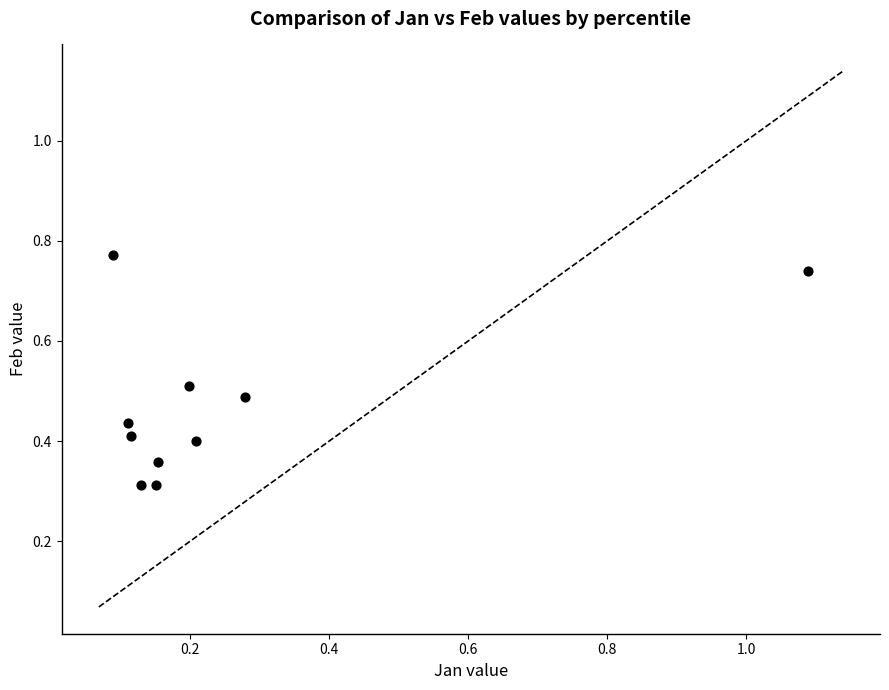

What is the average Y value?

0.5